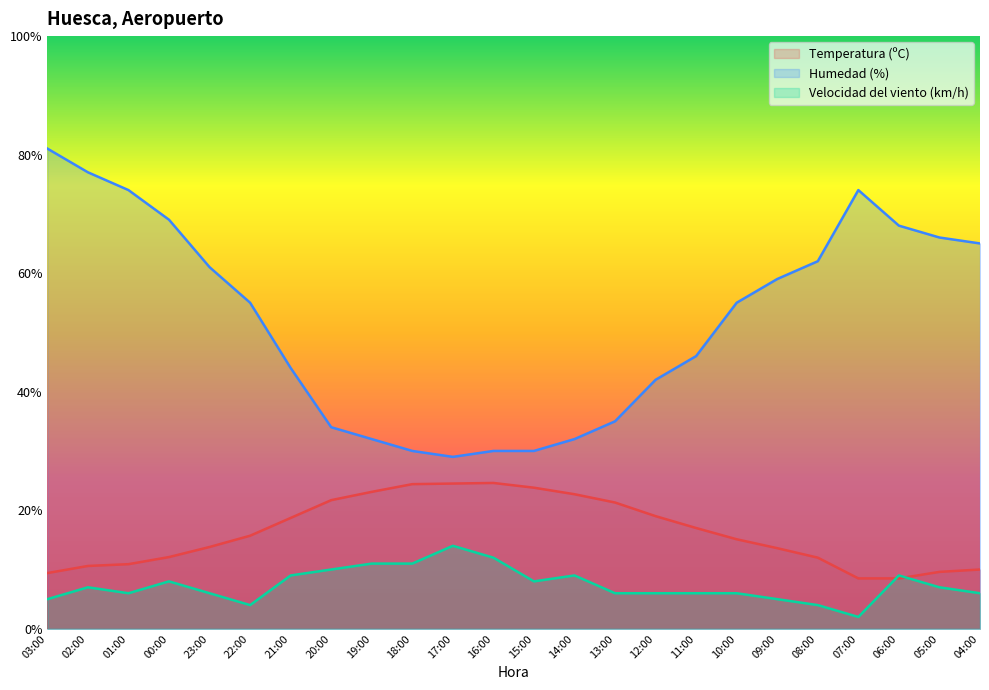

Read the Velocidad del viento (km/h) value at 22:00.

4.0